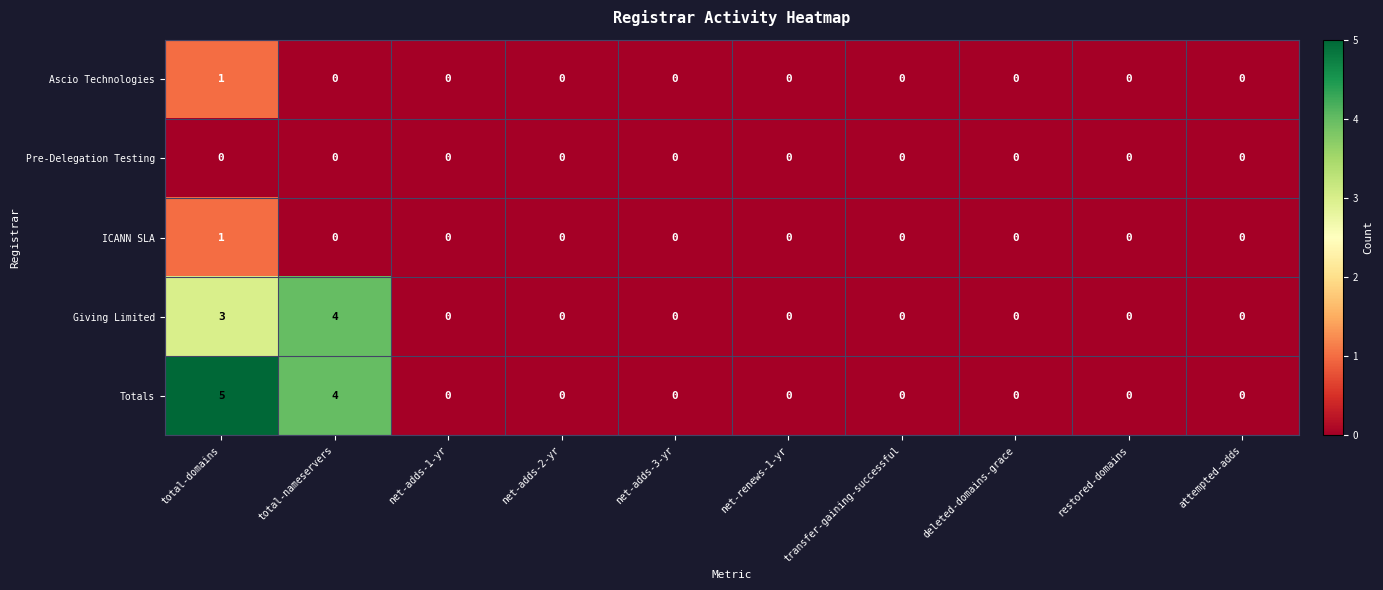

Which series has the largest total across all categories?

Totals